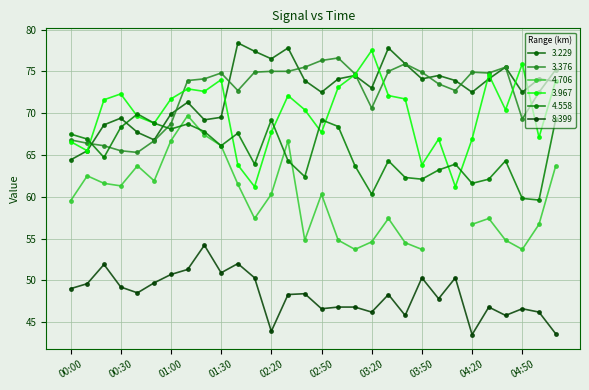

What is the difference between the highest and lowest values at 03:40?

30.1